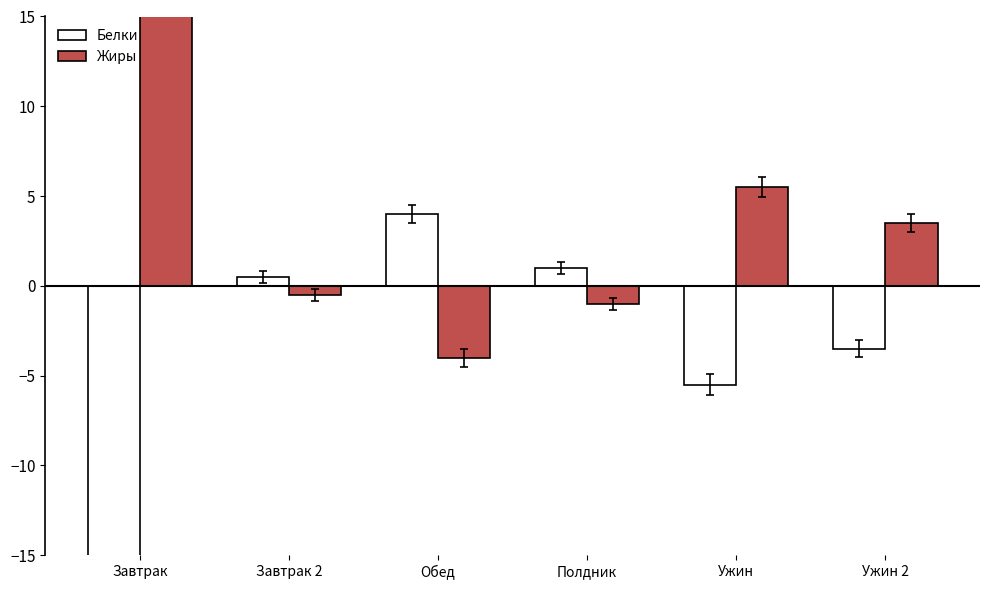

What is the highest value of the Белки series?

4.0